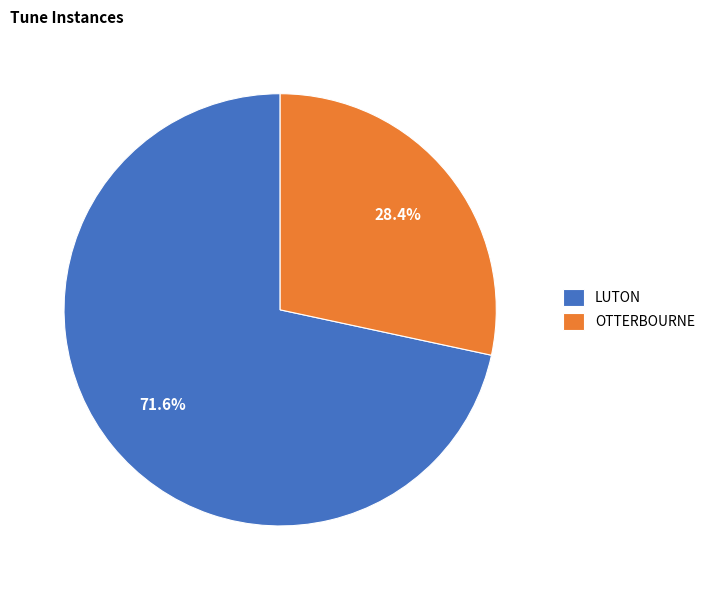

How much of the chart is everything except LUTON?

28.4%